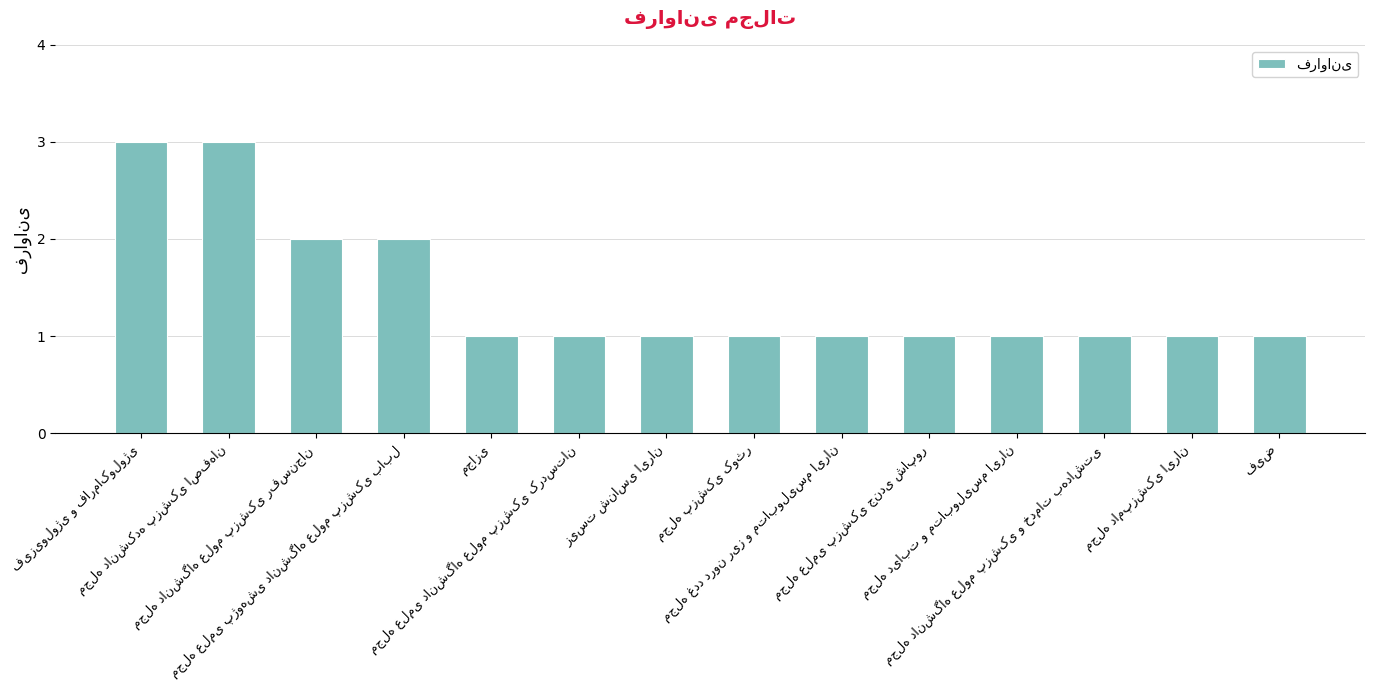

Count the values in the range 1 to 2.

12